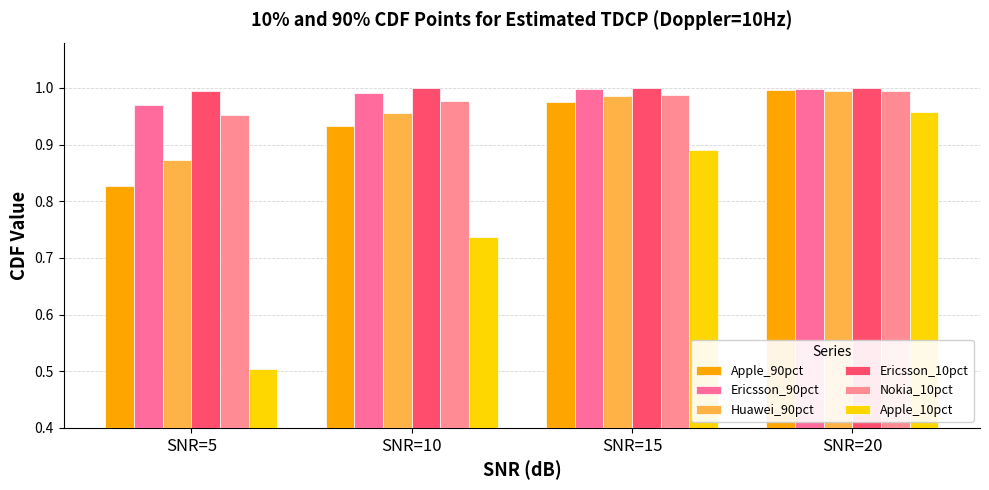

Reading right to left, extract all data points from this chart.

Apple_90pct: SNR=20=1.0	SNR=15=1.0	SNR=10=0.9	SNR=5=0.8
Ericsson_90pct: SNR=20=1.0	SNR=15=1.0	SNR=10=1.0	SNR=5=1.0
Huawei_90pct: SNR=20=1.0	SNR=15=1.0	SNR=10=1.0	SNR=5=0.9
Ericsson_10pct: SNR=20=1.0	SNR=15=1.0	SNR=10=1.0	SNR=5=1.0
Nokia_10pct: SNR=20=1.0	SNR=15=1.0	SNR=10=1.0	SNR=5=1.0
Apple_10pct: SNR=20=1.0	SNR=15=0.9	SNR=10=0.7	SNR=5=0.5